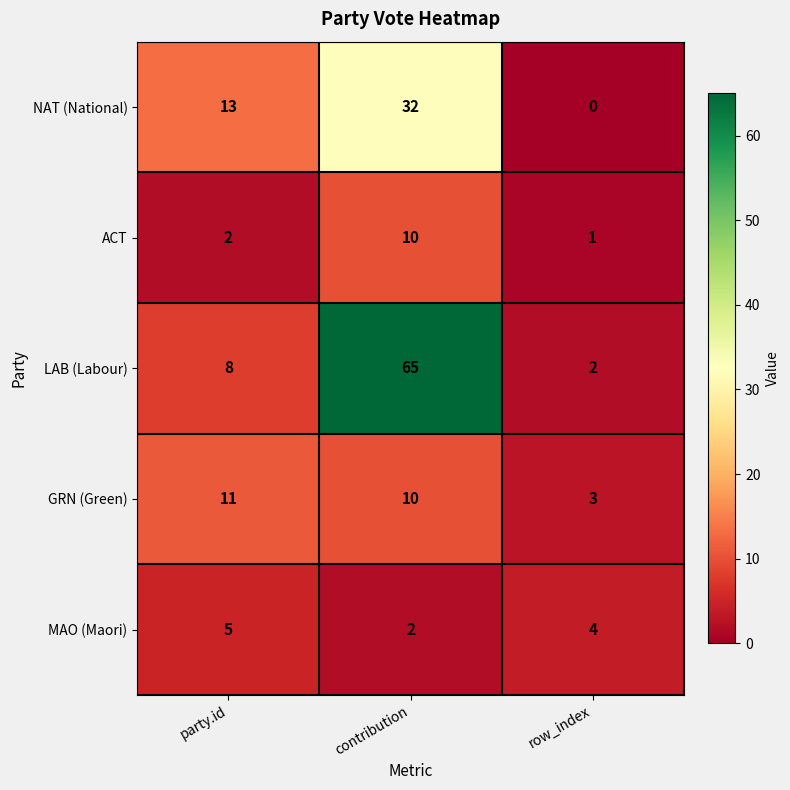

Is it true that LAB (Labour) equals 65 at contribution?

True